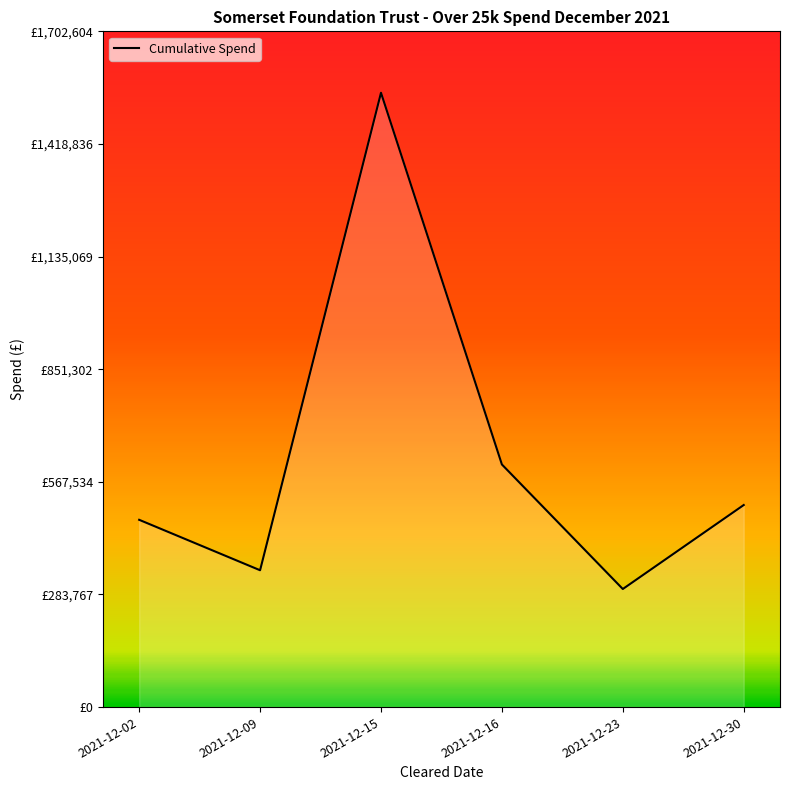

Does the chart have visible grid lines?

No